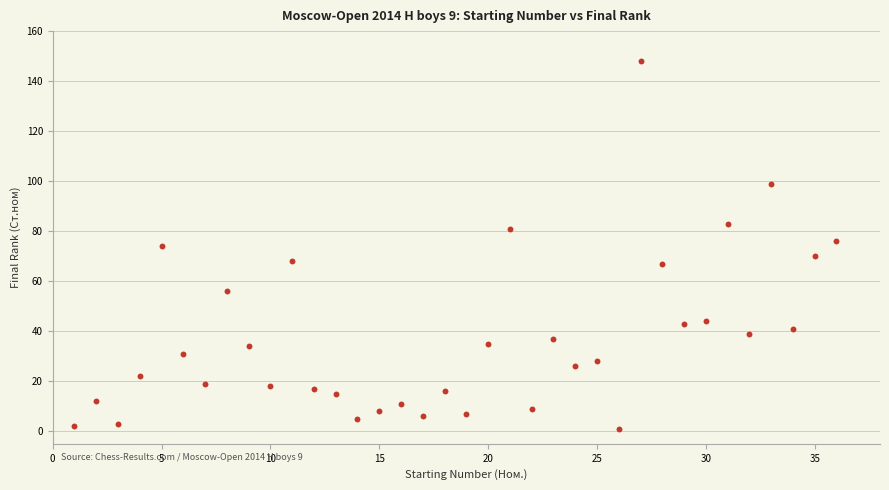

What is the range of X values (max minus min)?

35